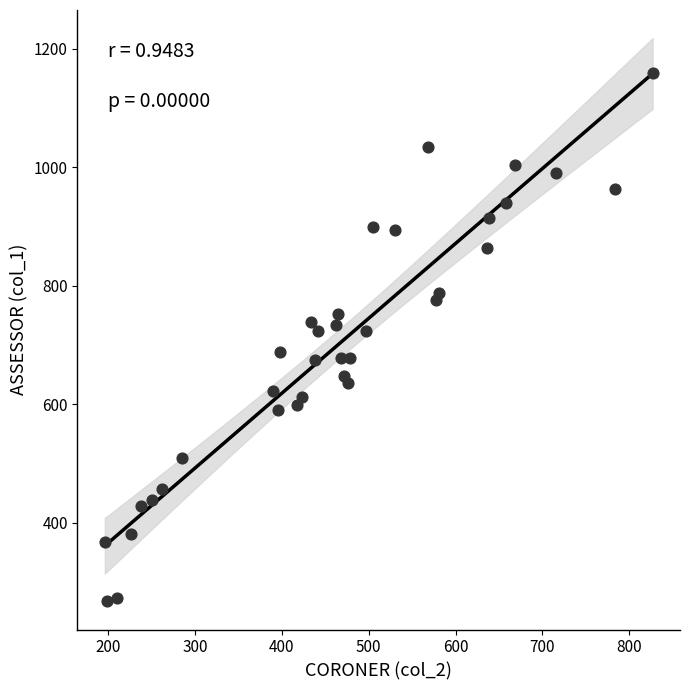

What is the range of X values (max minus min)?

631